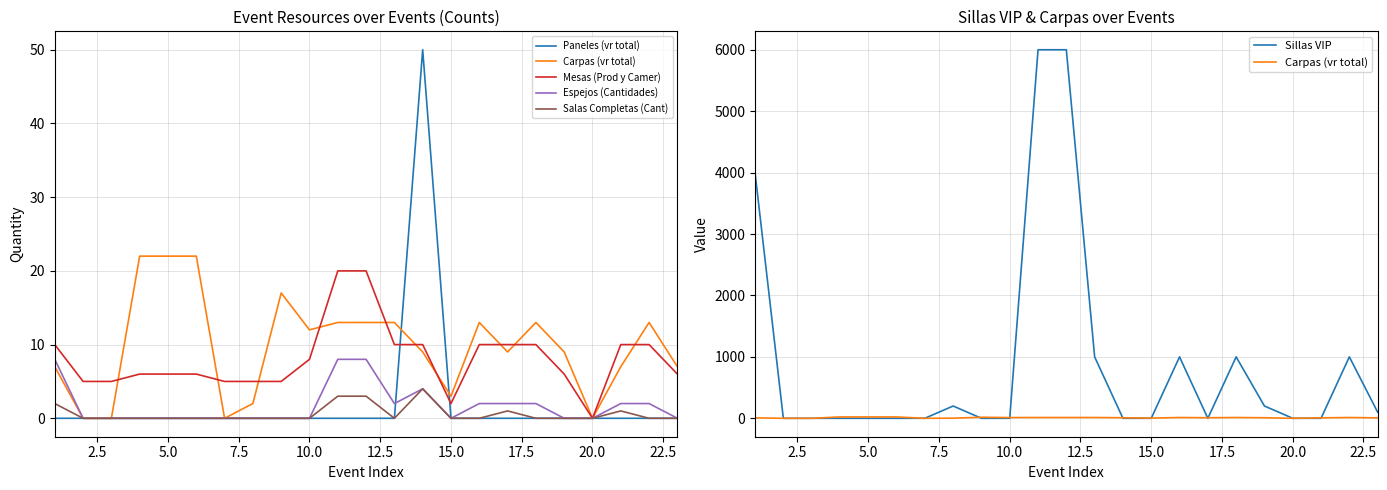

Which series has the largest range (max minus min)?

Sillas VIP